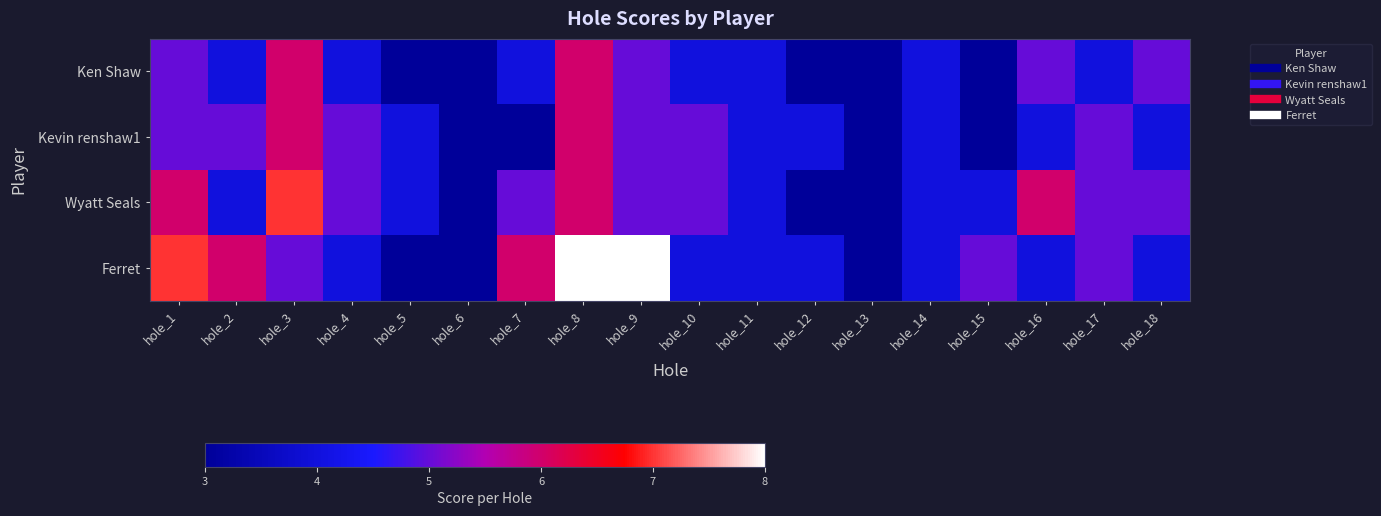

What is the total value across all series at hole_13?

12